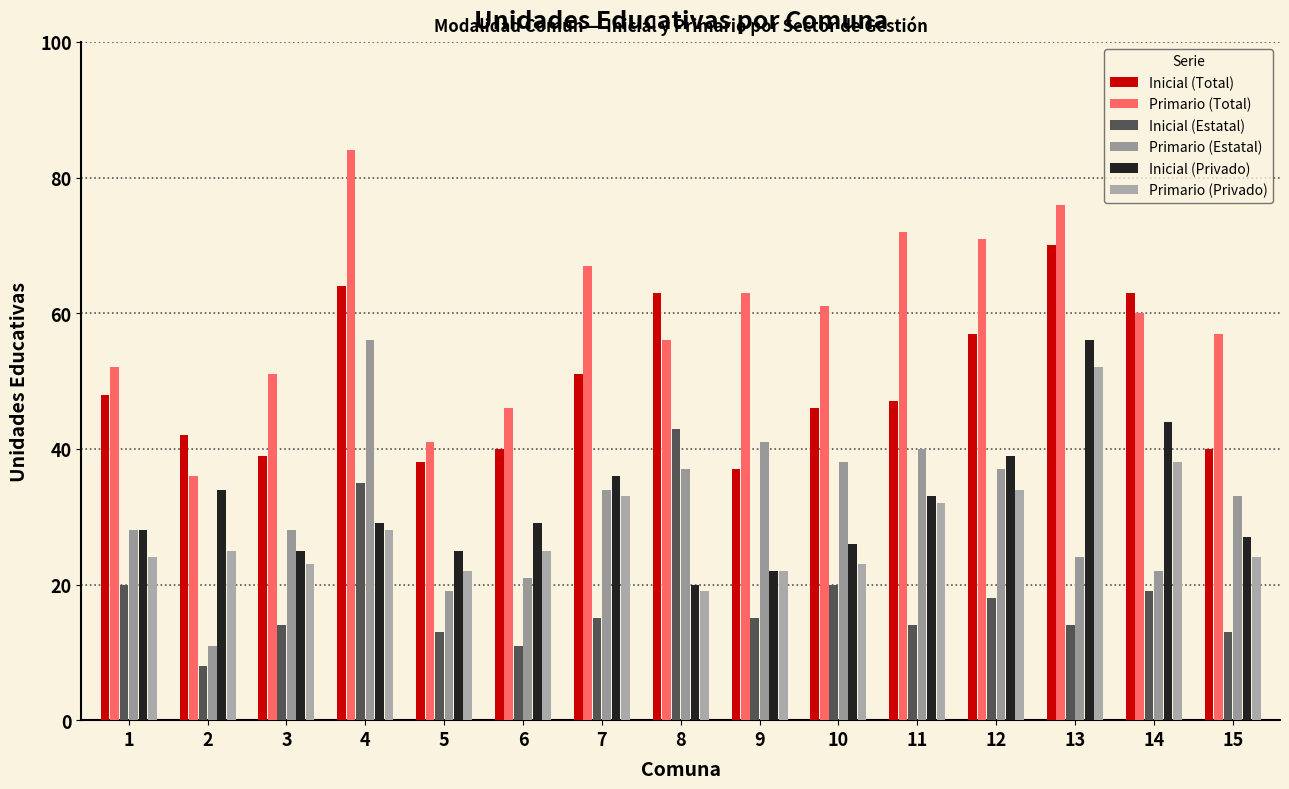

Reading left to right, what are all the values shown in this chart?

Inicial (Total): 1=48	2=42	3=39	4=64	5=38	6=40	7=51	8=63	9=37	10=46	11=47	12=57	13=70	14=63	15=40
Primario (Total): 1=52	2=36	3=51	4=84	5=41	6=46	7=67	8=56	9=63	10=61	11=72	12=71	13=76	14=60	15=57
Inicial (Estatal): 1=20	2=8	3=14	4=35	5=13	6=11	7=15	8=43	9=15	10=20	11=14	12=18	13=14	14=19	15=13
Primario (Estatal): 1=28	2=11	3=28	4=56	5=19	6=21	7=34	8=37	9=41	10=38	11=40	12=37	13=24	14=22	15=33
Inicial (Privado): 1=28	2=34	3=25	4=29	5=25	6=29	7=36	8=20	9=22	10=26	11=33	12=39	13=56	14=44	15=27
Primario (Privado): 1=24	2=25	3=23	4=28	5=22	6=25	7=33	8=19	9=22	10=23	11=32	12=34	13=52	14=38	15=24